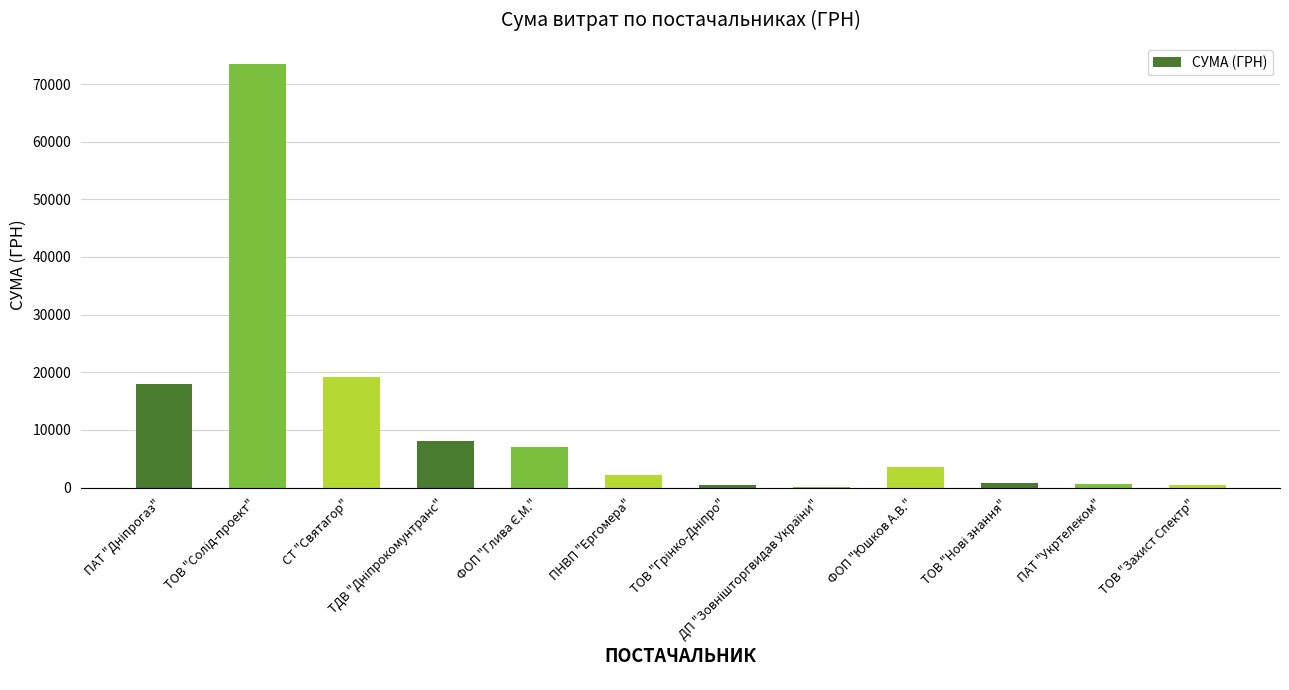

What is the greatest value displayed?

73490.0